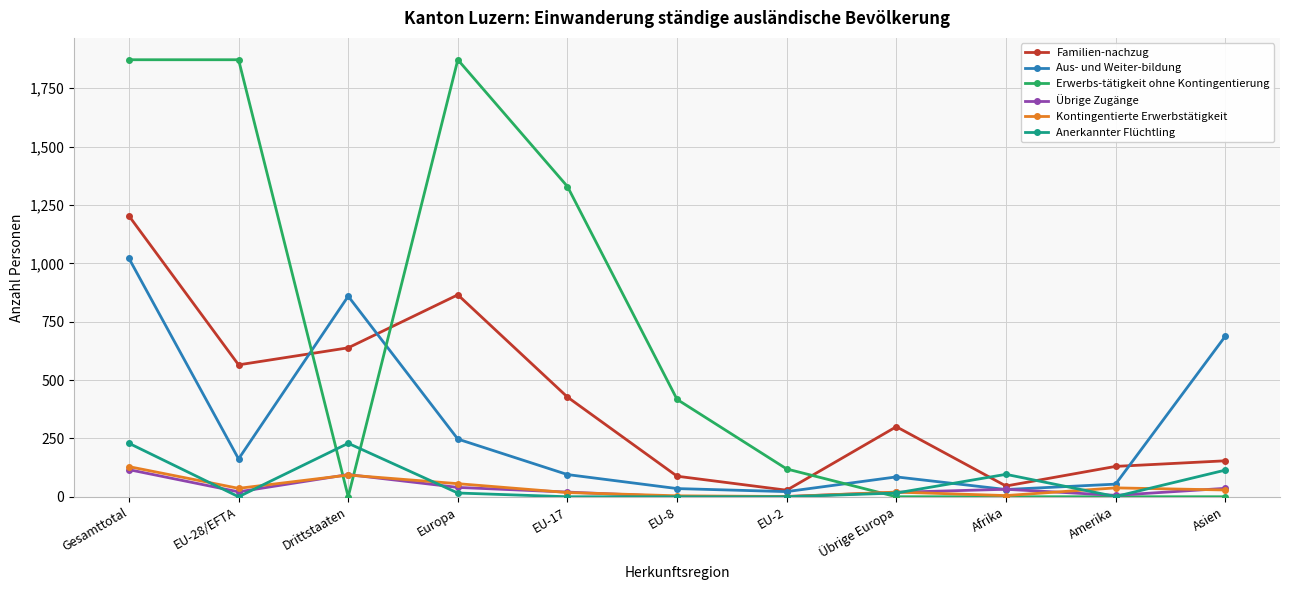

True or false: Kontingentierte Erwerbstätigkeit has a value of 38 at Amerika.

True